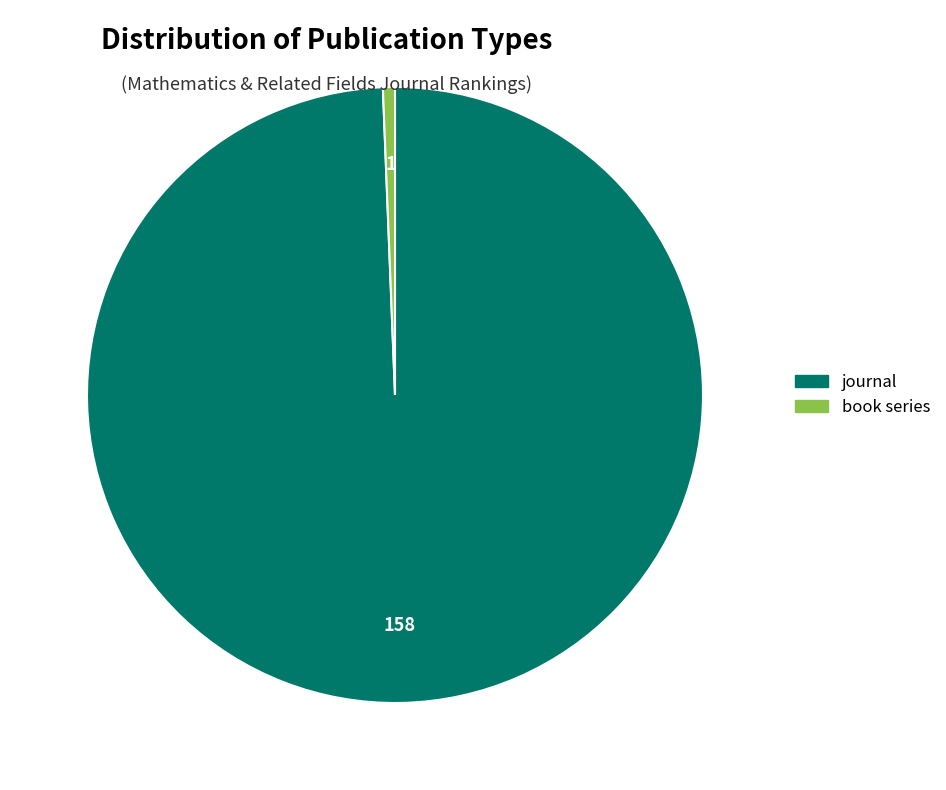

Rank the categories by value from lowest to highest.

book series, journal